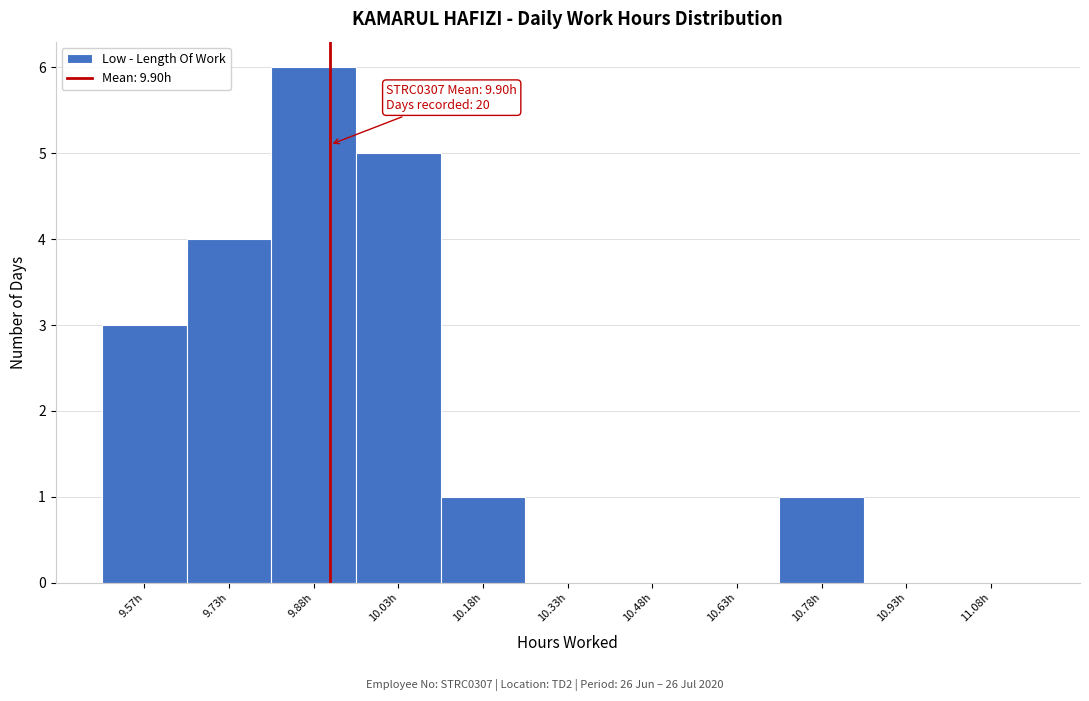

Over which range of the x-axis is the bar tallest?

9.80 to 9.95